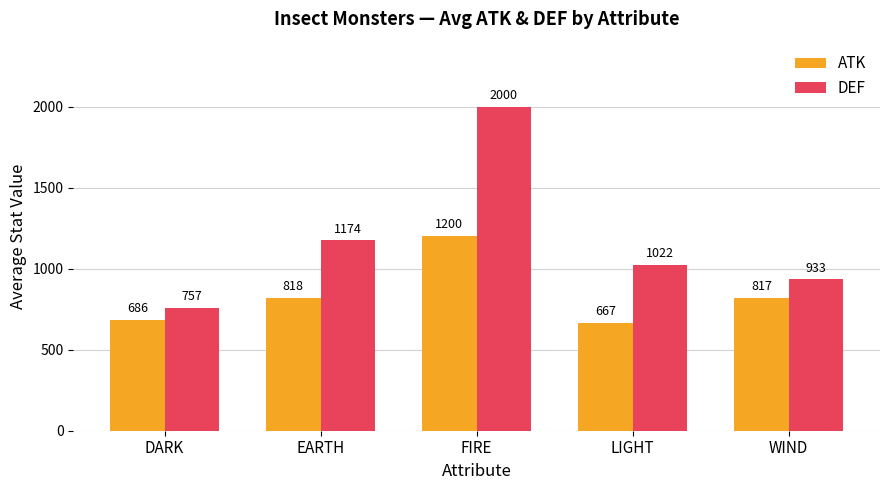

How many data points does each series have?

5